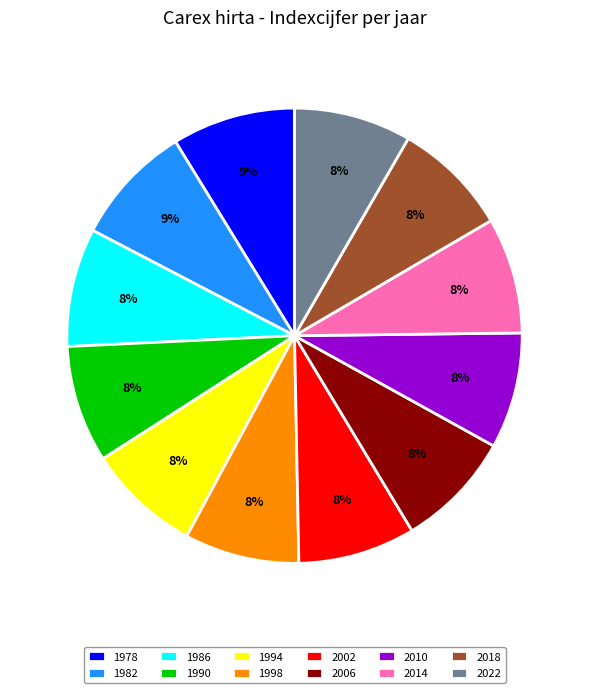

Is 2014 the majority of the pie?

No